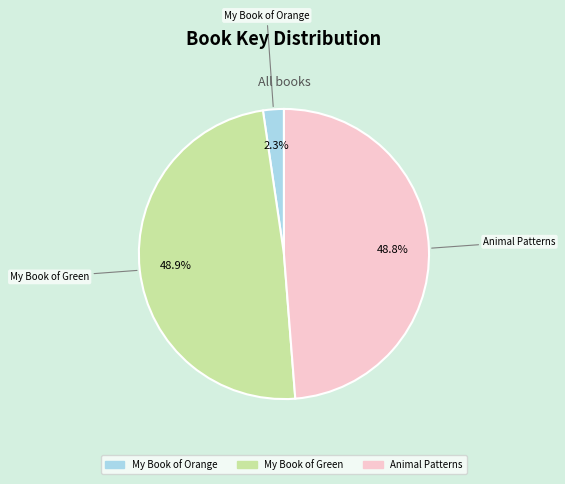

What is the smallest slice in the pie chart?

My Book of Orange